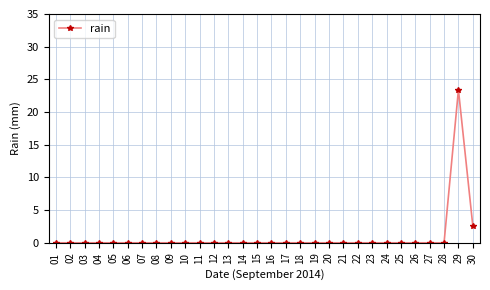

Reading left to right, transcribe all the data shown in this chart.

01=0.0	02=0.0	03=0.0	04=0.0	05=0.0	06=0.0	07=0.0	08=0.0	09=0.0	10=0.0	11=0.0	12=0.0	13=0.0	14=0.0	15=0.0	16=0.0	17=0.0	18=0.0	19=0.0	20=0.0	21=0.0	22=0.0	23=0.0	24=0.0	25=0.0	26=0.0	27=0.0	28=0.0	29=23.4	30=2.6